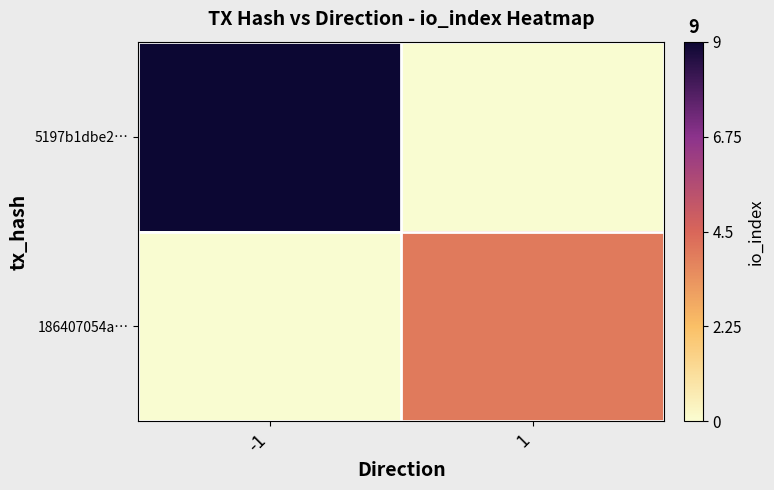

Reading left to right, transcribe all the data shown in this chart.

5197b1dbe2…: -1=9	1=0
186407054a…: -1=0	1=4